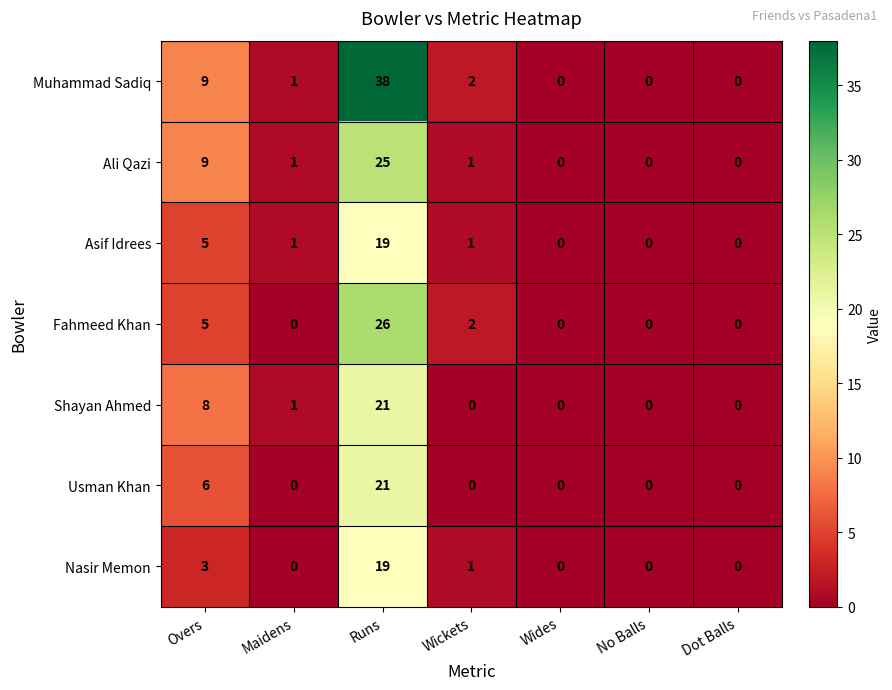

Which series has the widest spread of values?

Muhammad Sadiq